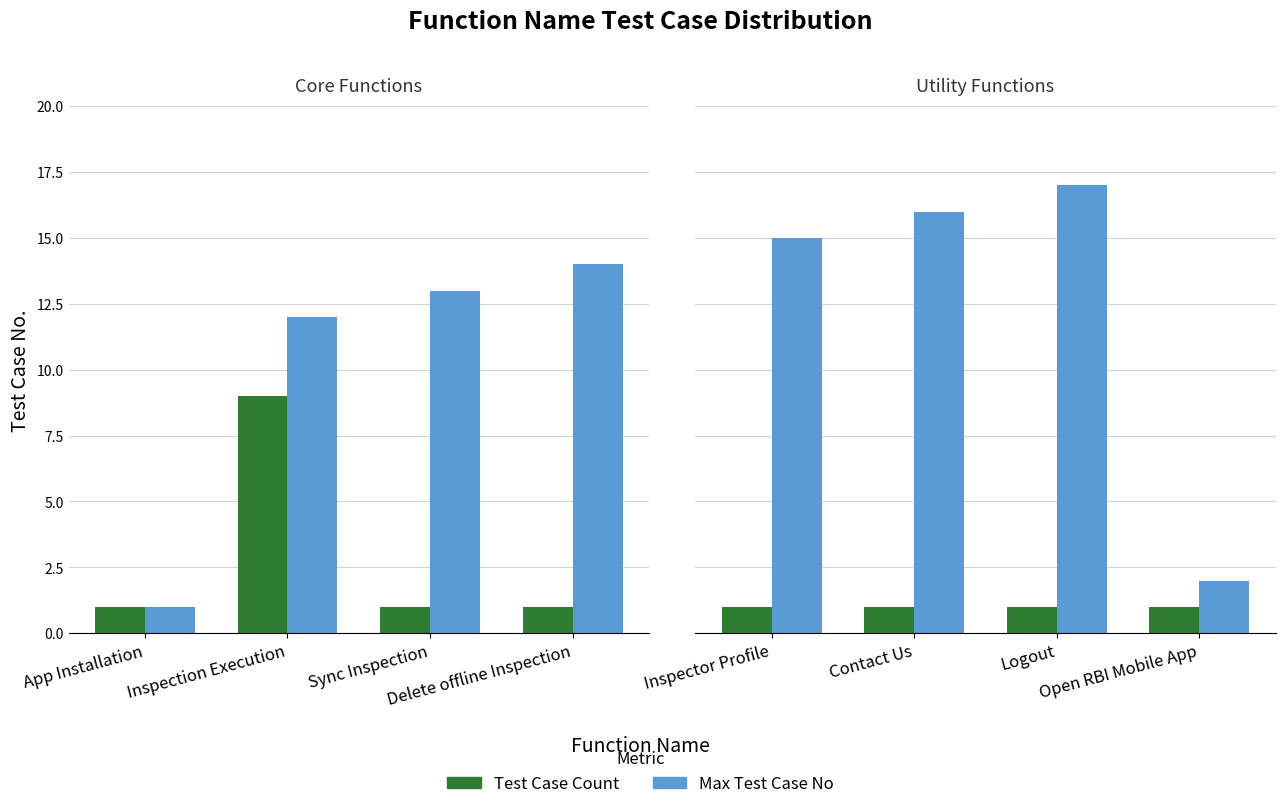

The Max Test Case No series shows 25 at Contact Us. True or false?

False